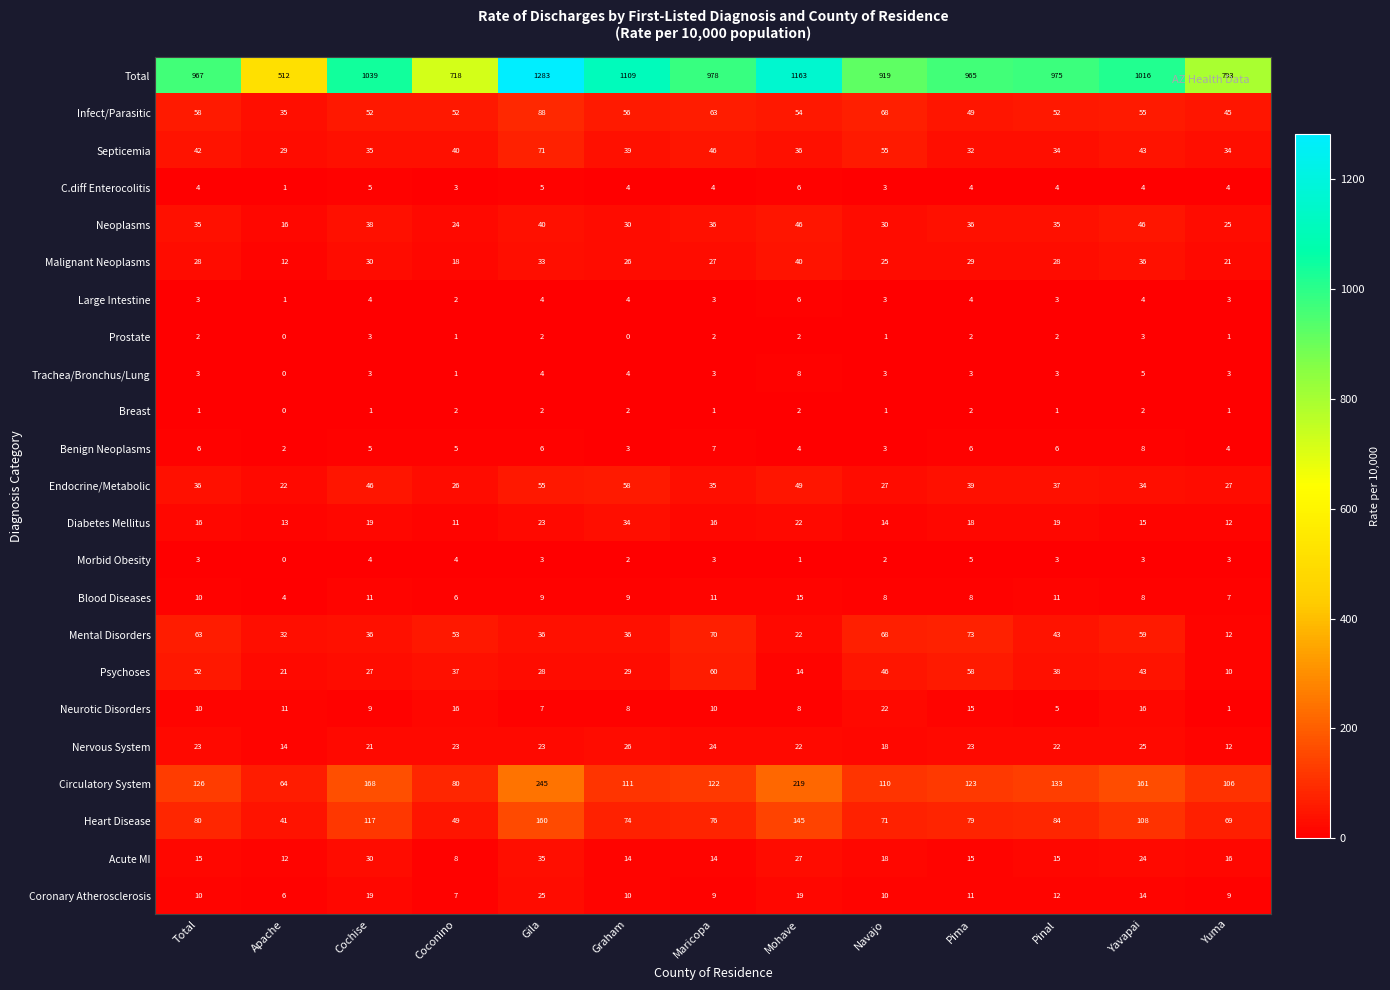

Which series has the largest total across all categories?

Total